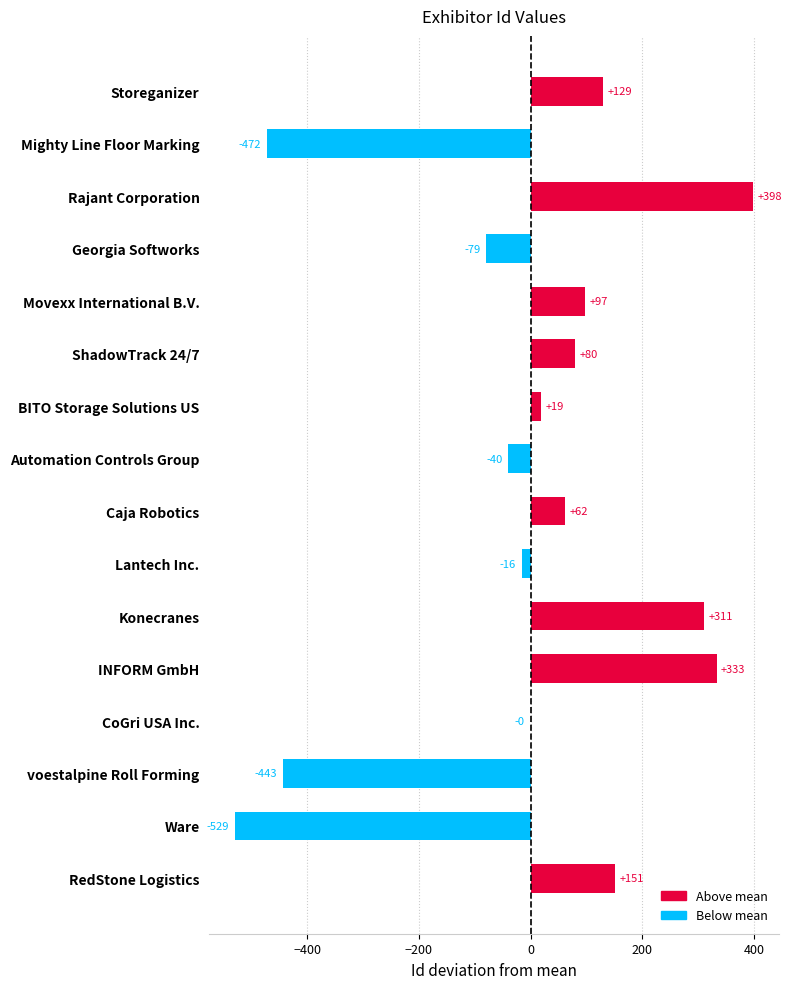

Which label corresponds to the largest value in the chart?

Rajant Corporation